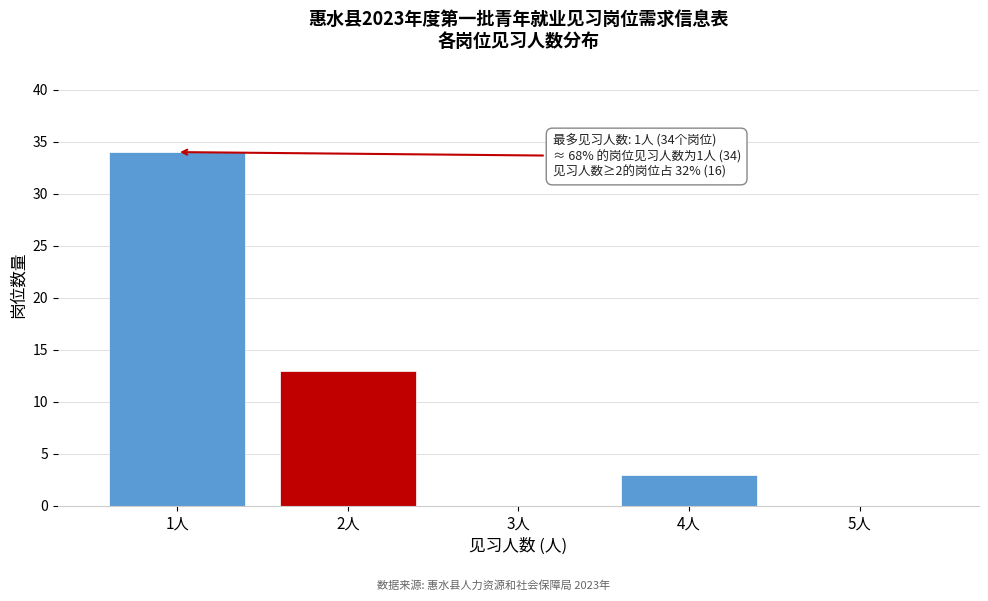

Reading left to right, list all the values displayed in this chart.

1人=34	2人=13	3人=0	4人=3	5人=0